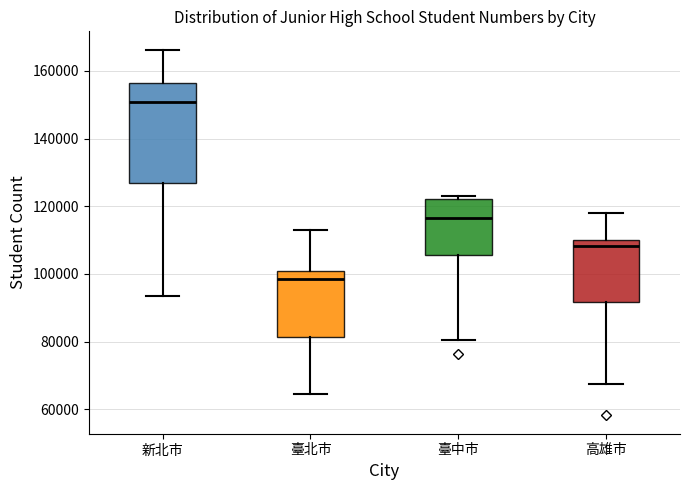

Which box is the tallest, from its lower edge to its upper edge?

新北市